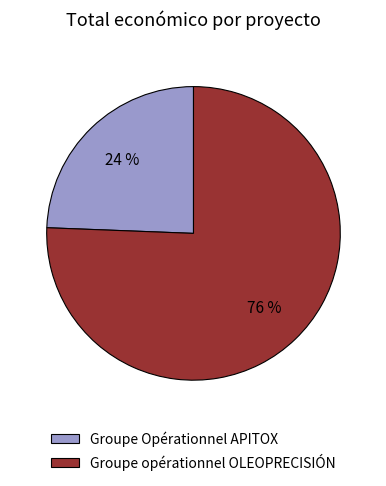

To the nearest percent, what is the average slice percentage?

50%